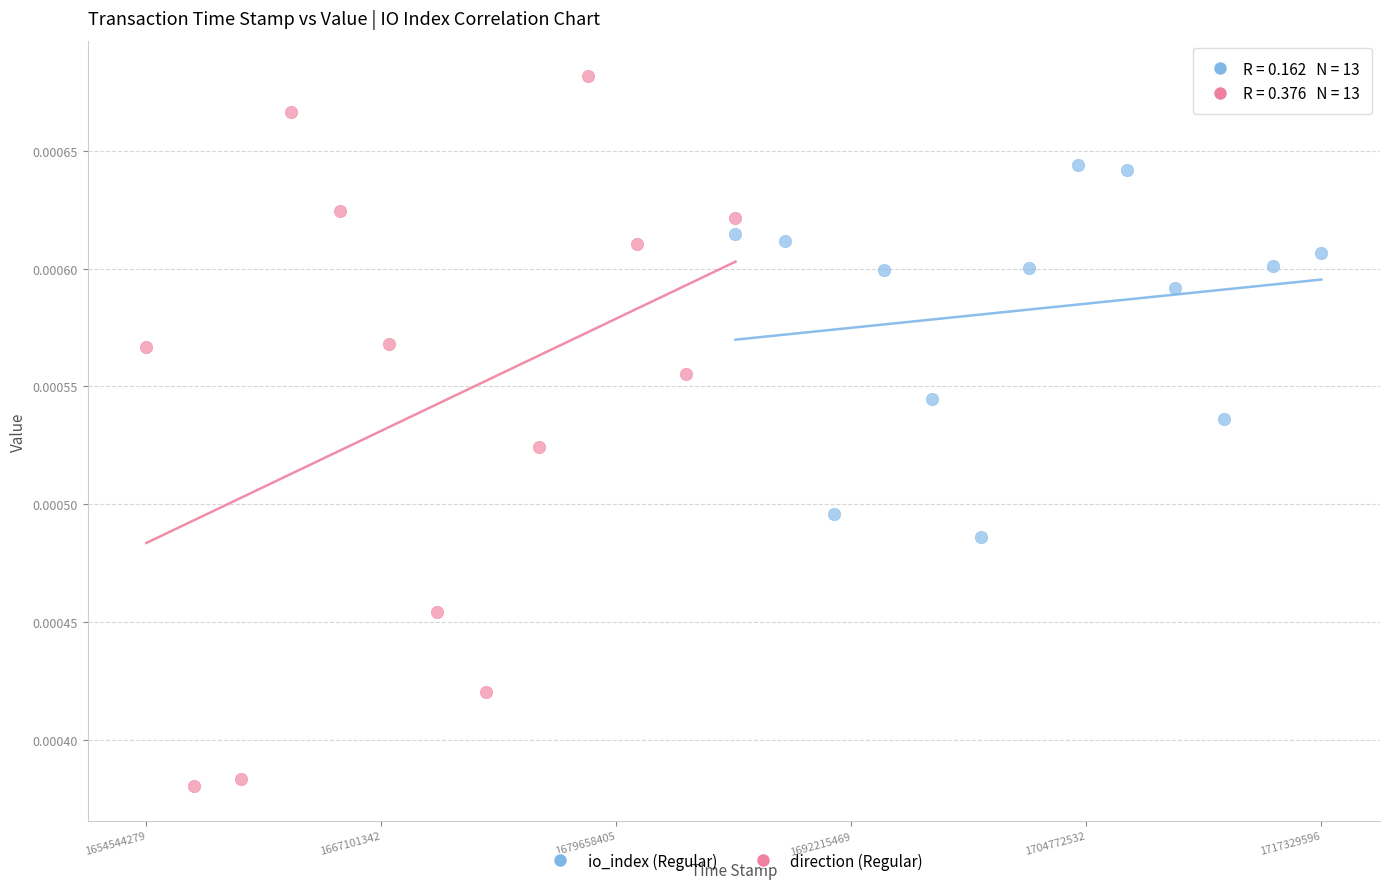

Which series has the largest Y range (max minus min)?

direction (Regular)